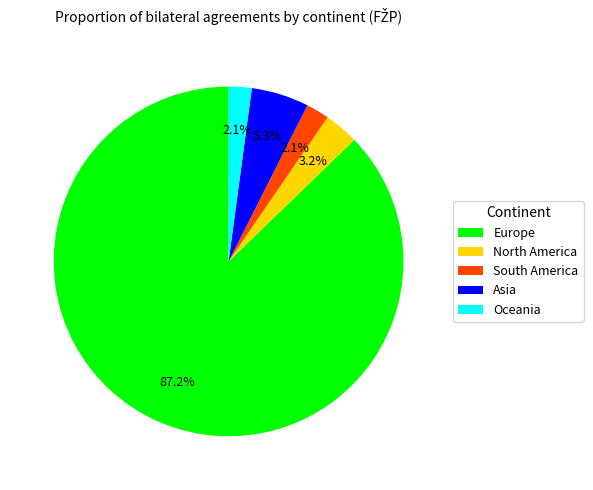

Which has a higher value, Asia or South America?

Asia